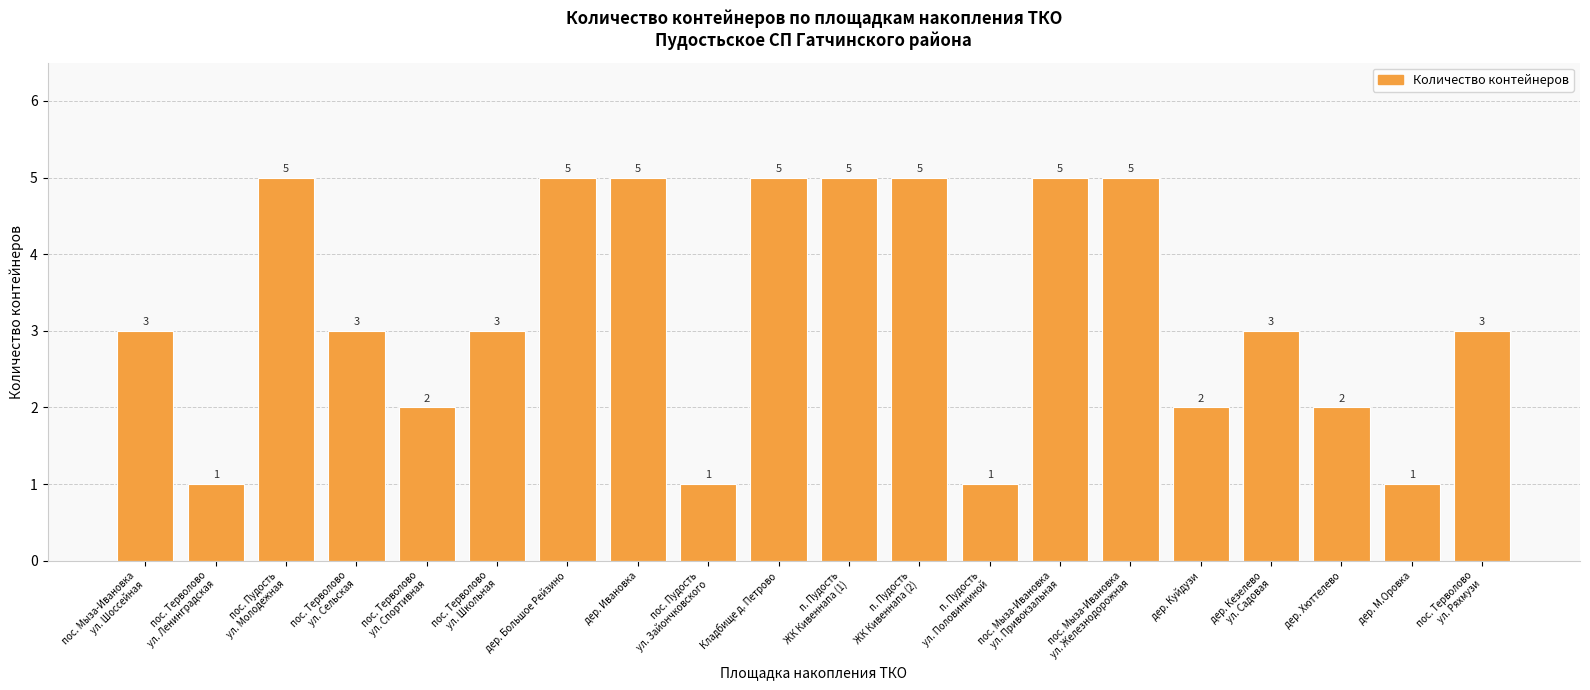

Reading left to right, what are all the values shown in this chart?

3	1	5	3	2	3	5	5	1	5	5	5	1	5	5	2	3	2	1	3